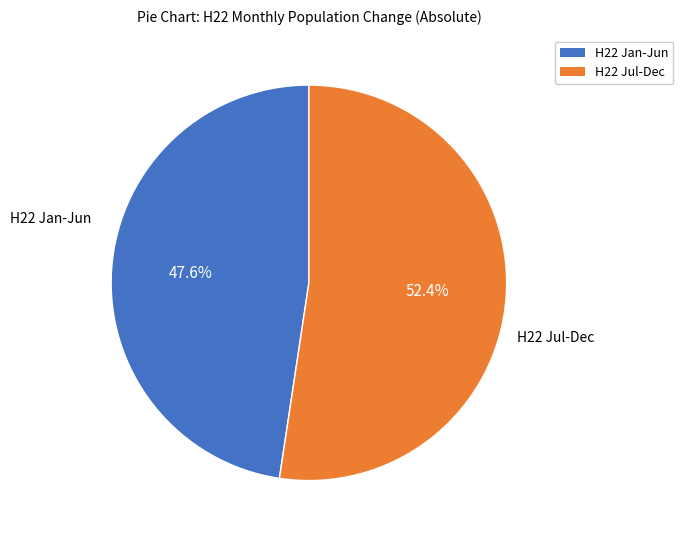

Does any single category account for the majority?

Yes